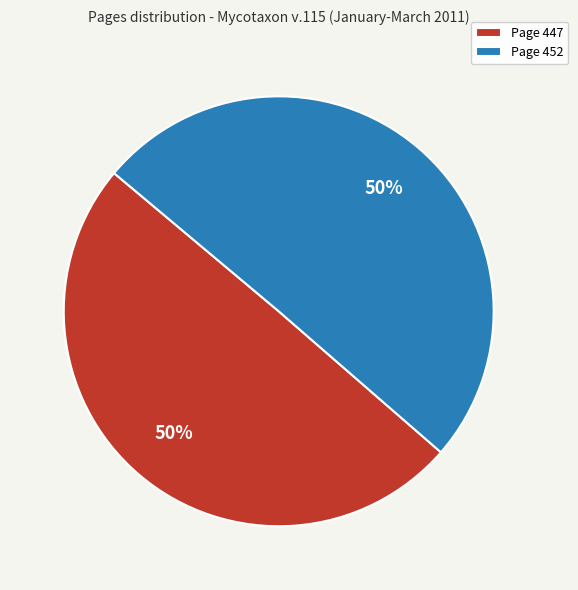

True or false: Page 447 accounts for 50% of the total.

True